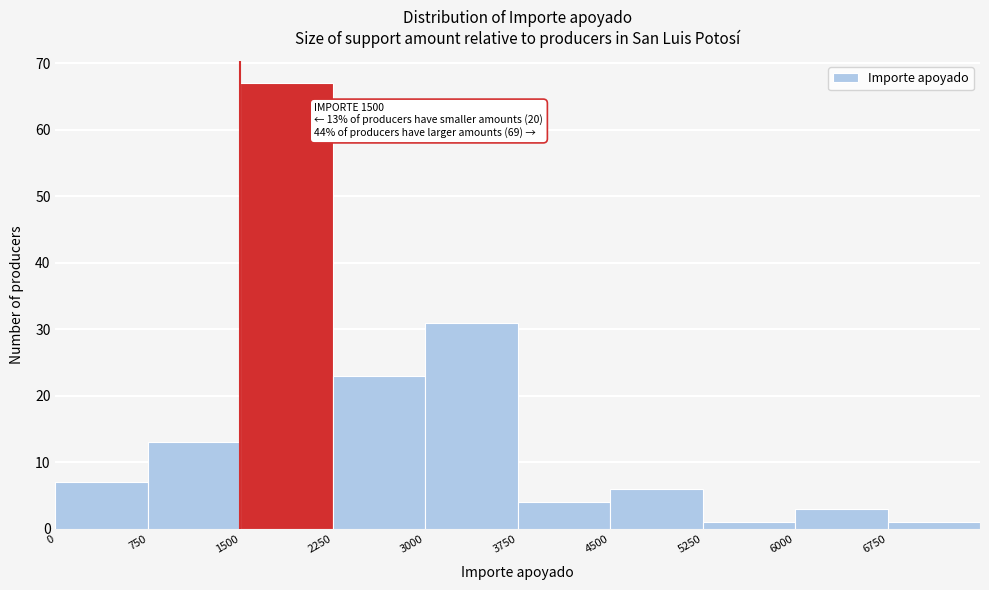

Over which range of the x-axis is the bar tallest?

1500 to 2250